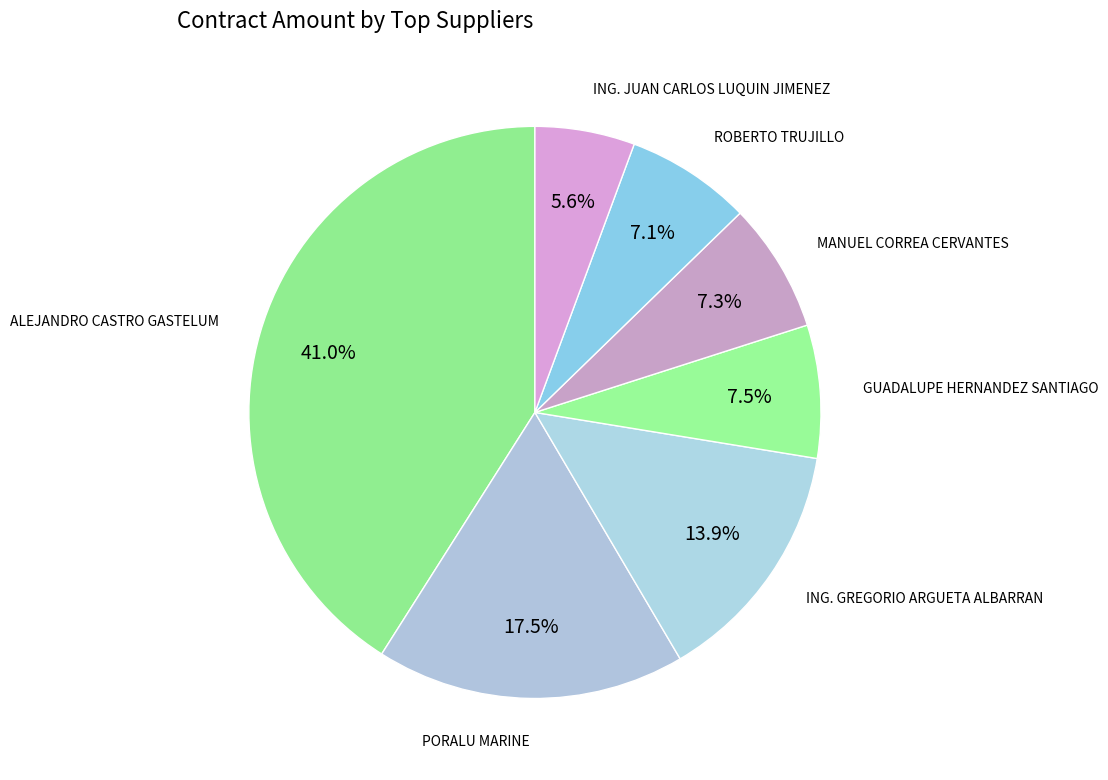

Does ALEJANDRO CASTRO GASTELUM account for over 50% of the chart?

No